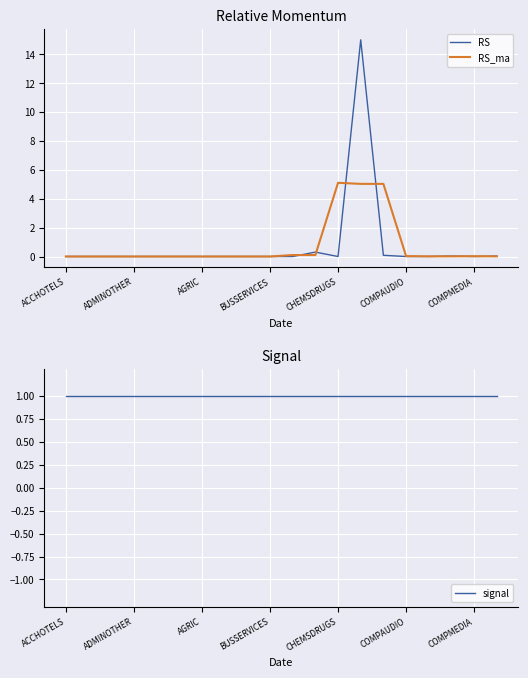

The RS series shows 8.2 at 16. True or false?

False